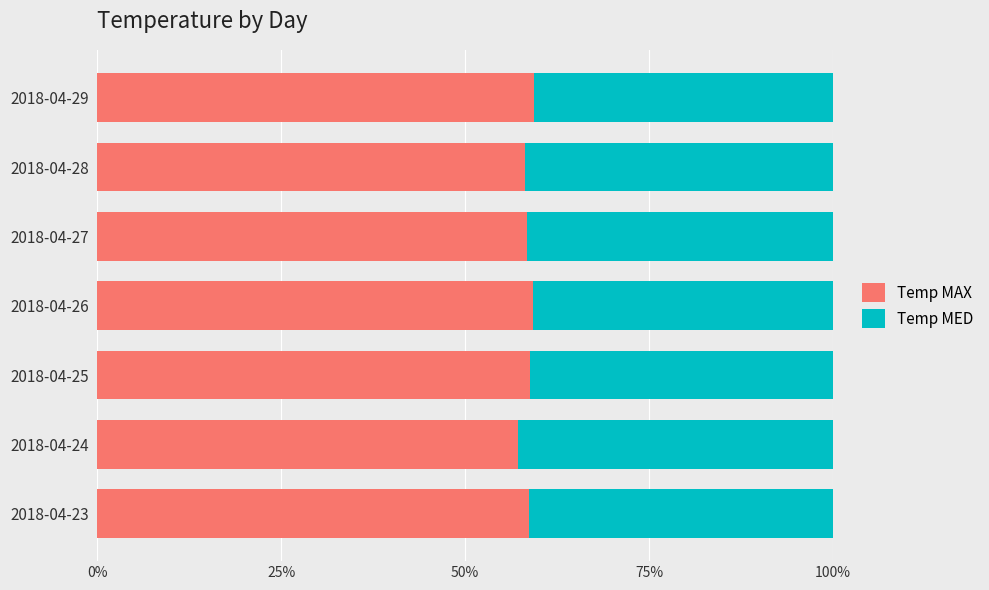

What are all the series names shown in the legend?

Temp MAX, Temp MED